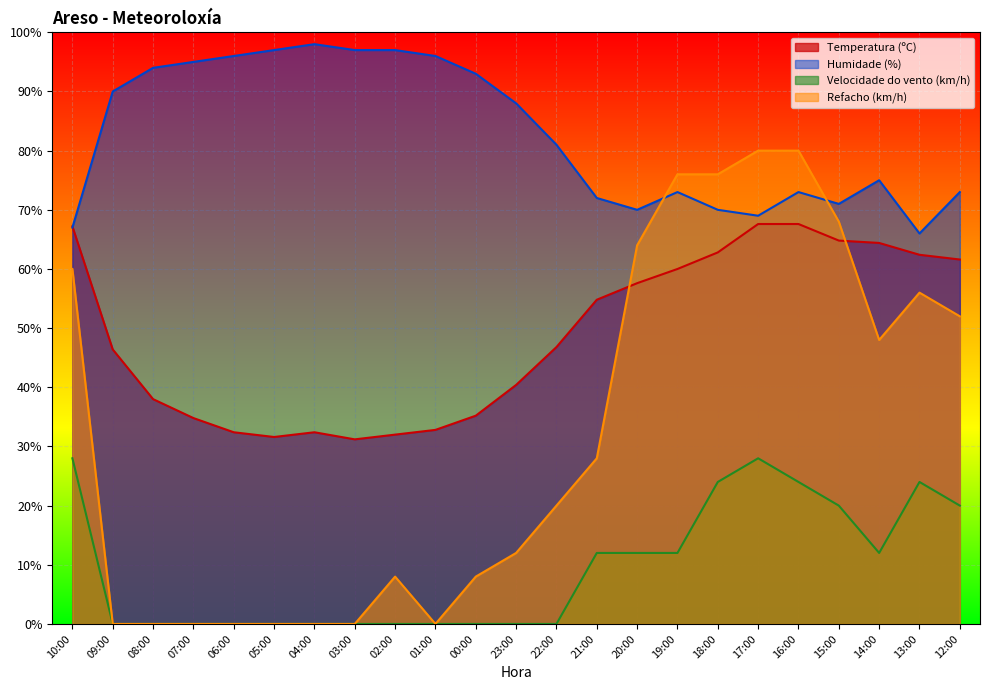

What is the label of the 8th point from the left?

03:00